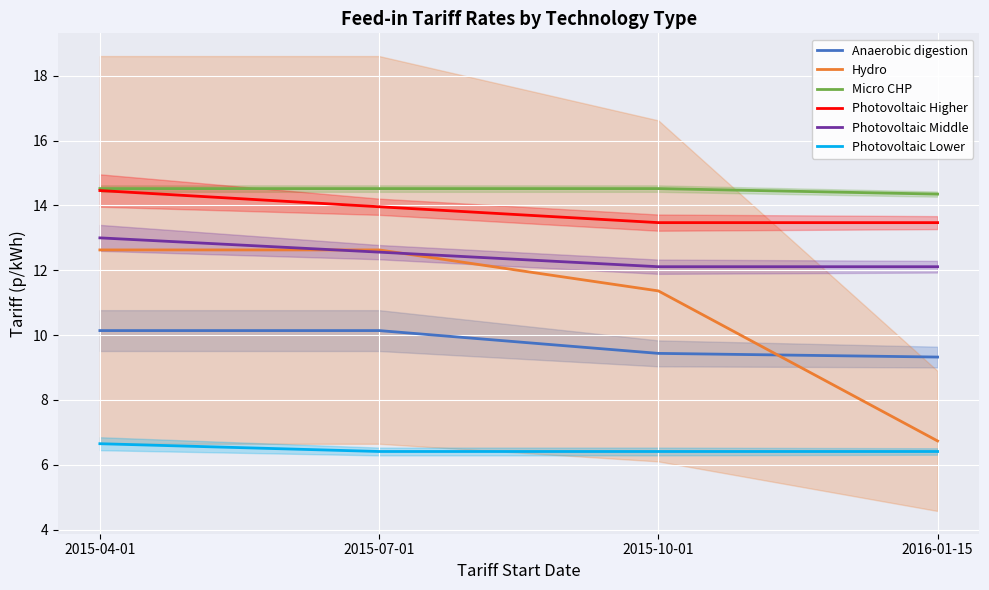

What is the value of the Hydro point at the 1st from the left?

12.6